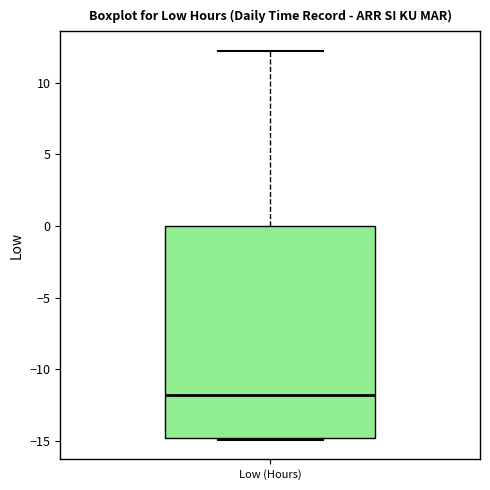

Transcribe this box plot: give where the median line is, the range the box spans, and where the two whiskers end, as read against the y-axis. The values are not printed on the chart, so give them approximately, as read against the axis.

median -12, box -15 to 0, whiskers -15 to 12